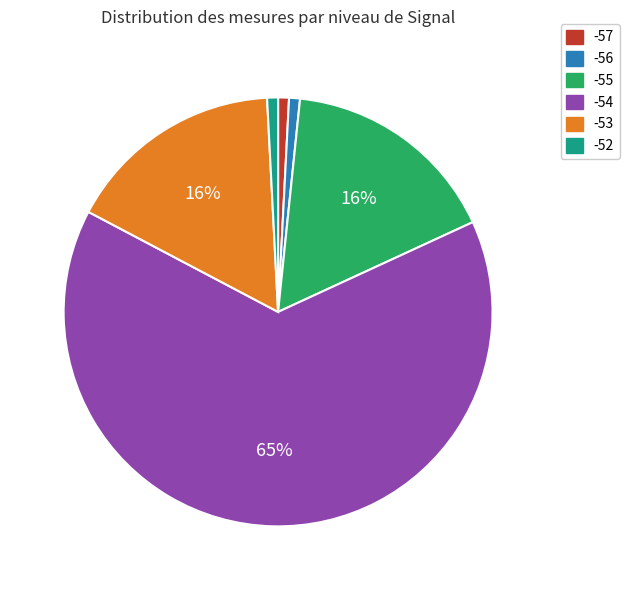

To the nearest percent, what is the average slice percentage?

17%